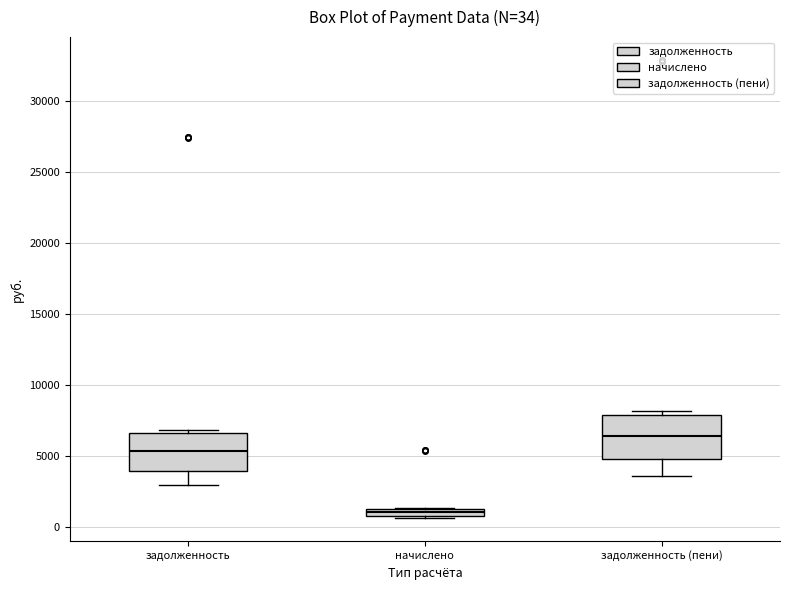

Which box is the tallest, from its lower edge to its upper edge?

задолженность (пени)